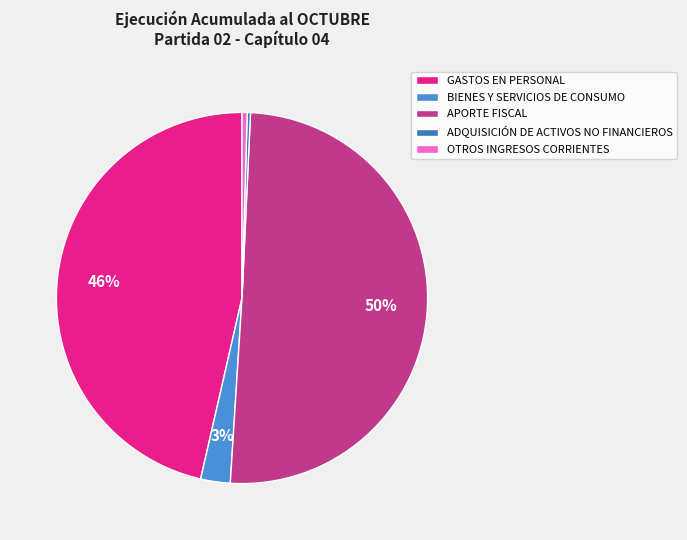

Combined, what portion of the pie is OTROS INGRESOS CORRIENTES and ADQUISICIÓN DE ACTIVOS NO FINANCIEROS?

0.7%